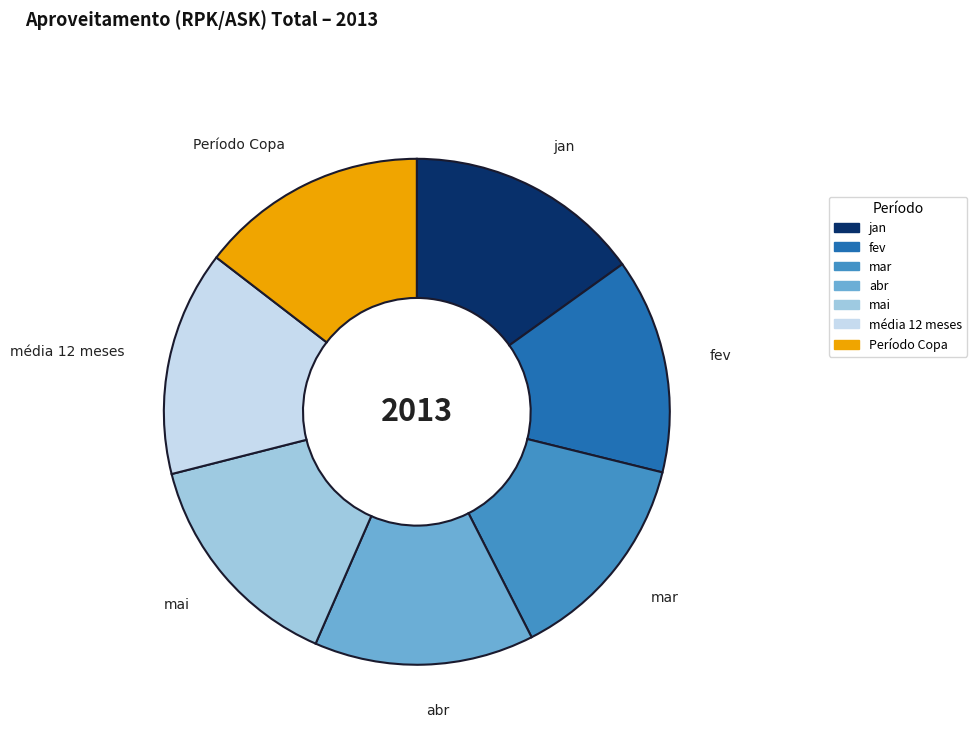

Which slice is the largest?

jan